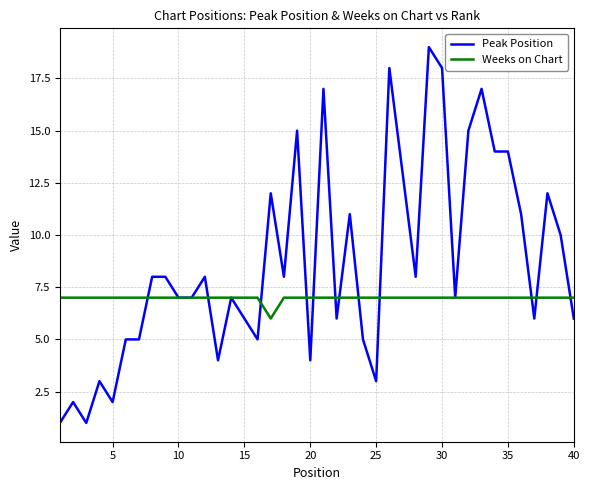

Which series has the largest range (max minus min)?

Peak Position